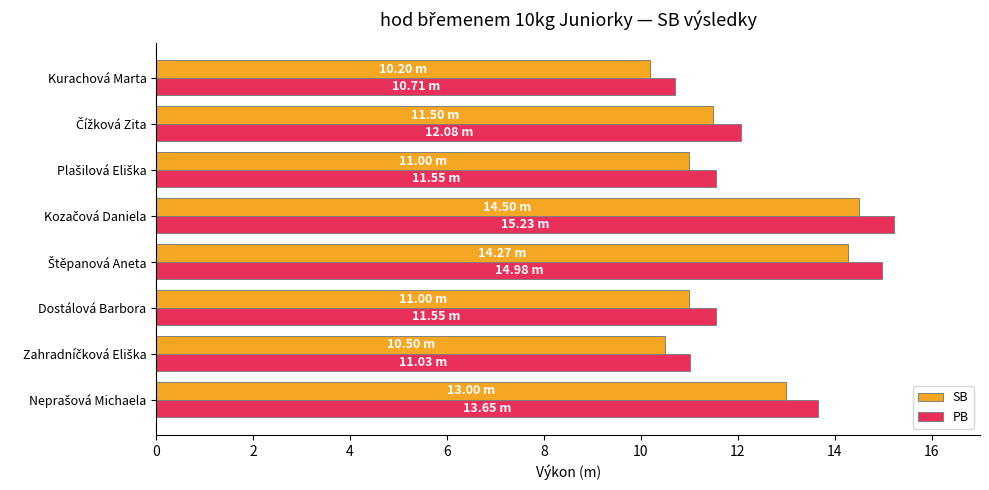

How many values in the PB series are below 12?

4